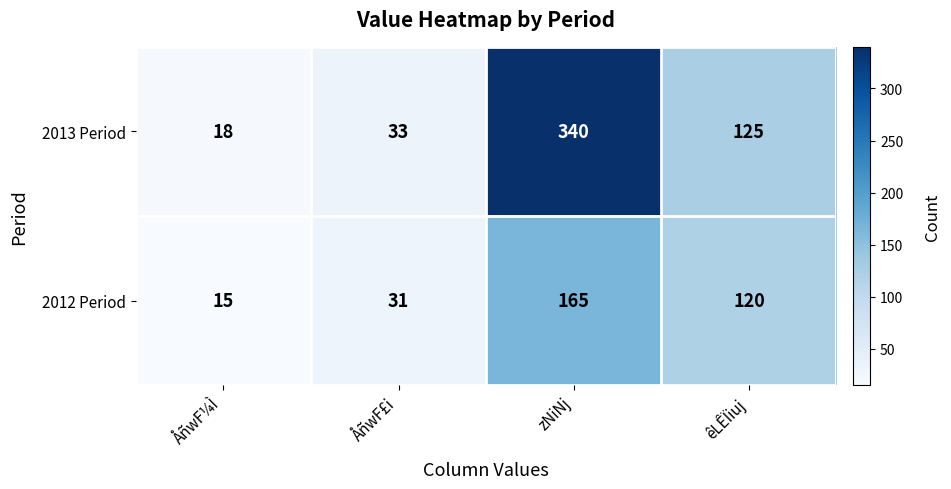

Between zNiNj and êLÊÏiuj, which series saw the biggest shift?

2013 Period